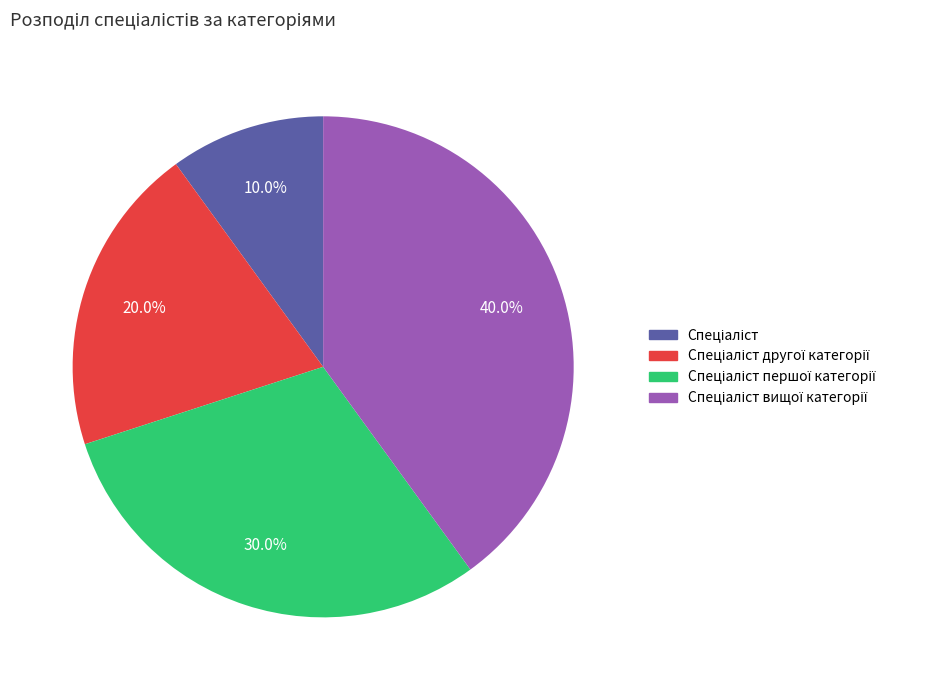

Does any single category account for the majority?

No